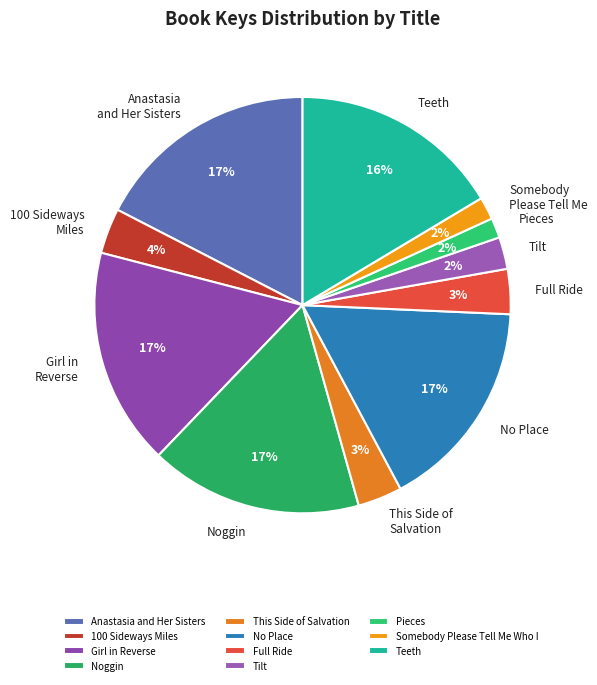

Is there a majority slice in this chart?

No